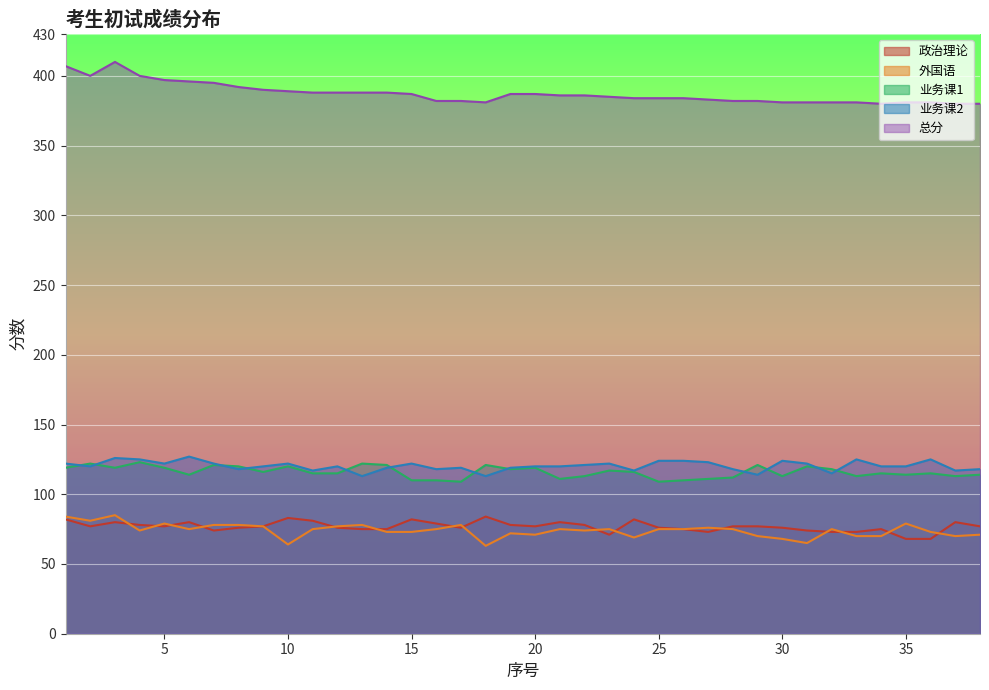

At which label does 业务课2 reach its peak?

6